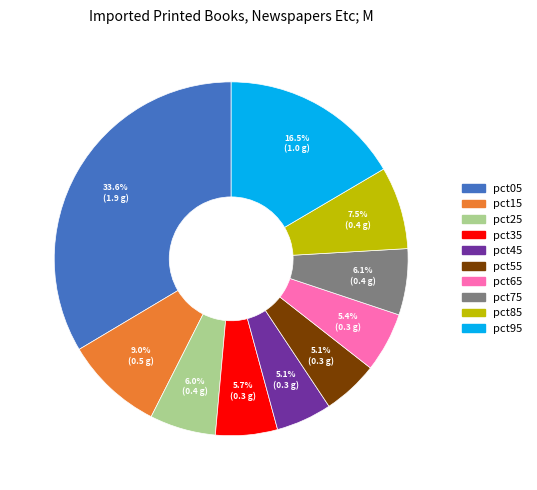

Combined, what portion of the pie is pct55 and pct35?

10.8%